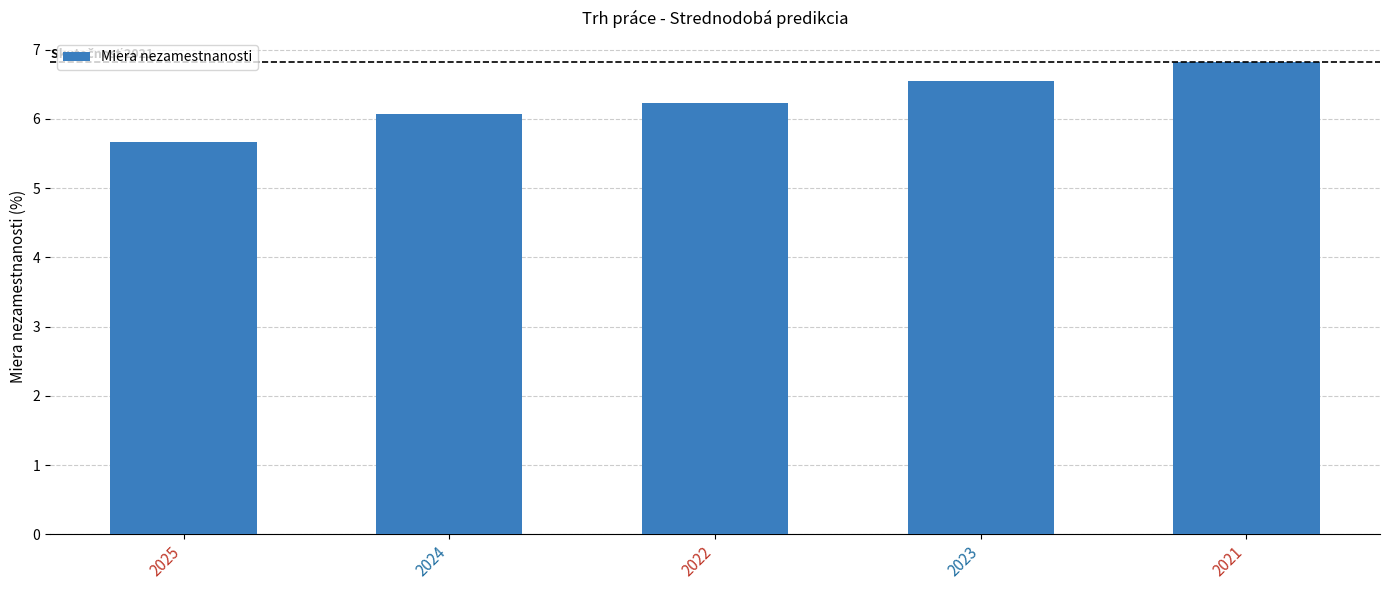

What is the difference between the maximum and minimum values?

1.2